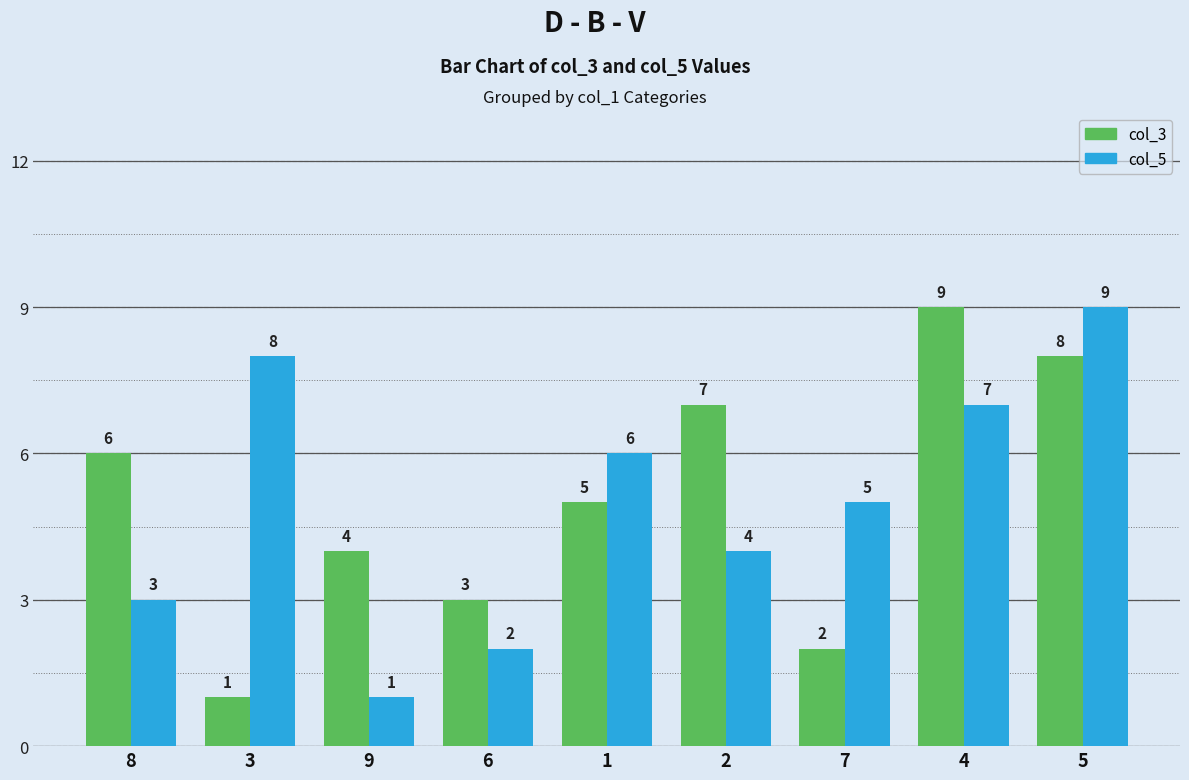

What is the label of the 2nd bar from the right?

4